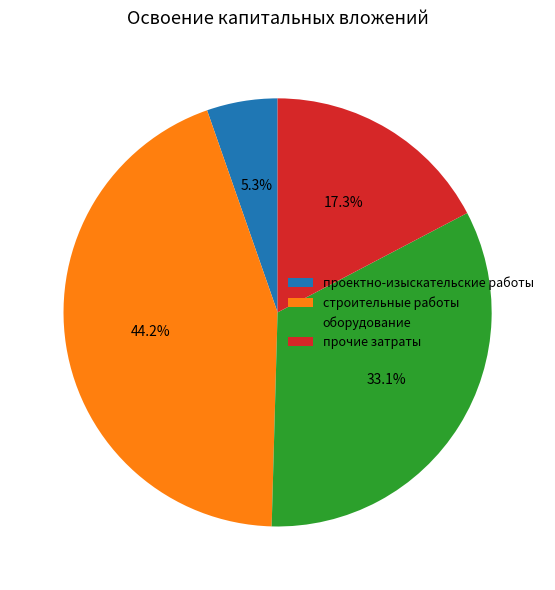

To the nearest percent, what percentage of the pie is оборудование?

33%